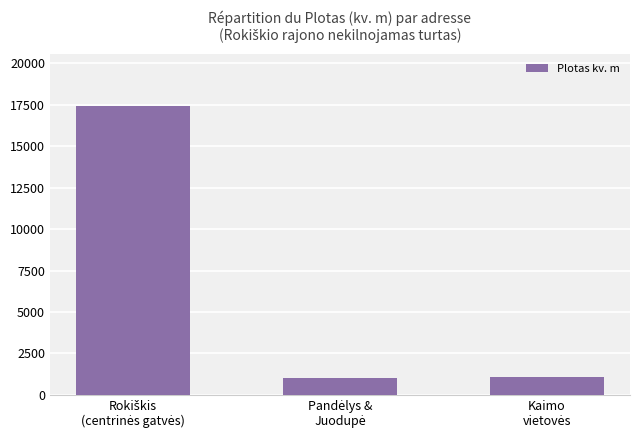

Does the chart contain stacked bars?

No